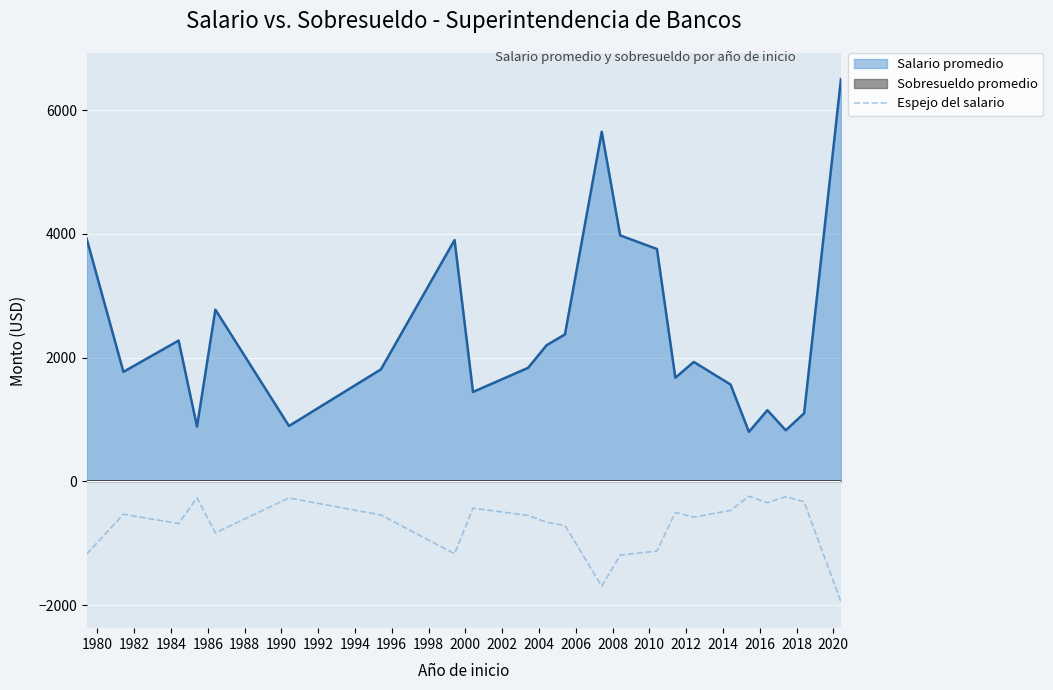

True or false: Salario promedio and Espejo del salario intersect in this chart.

False